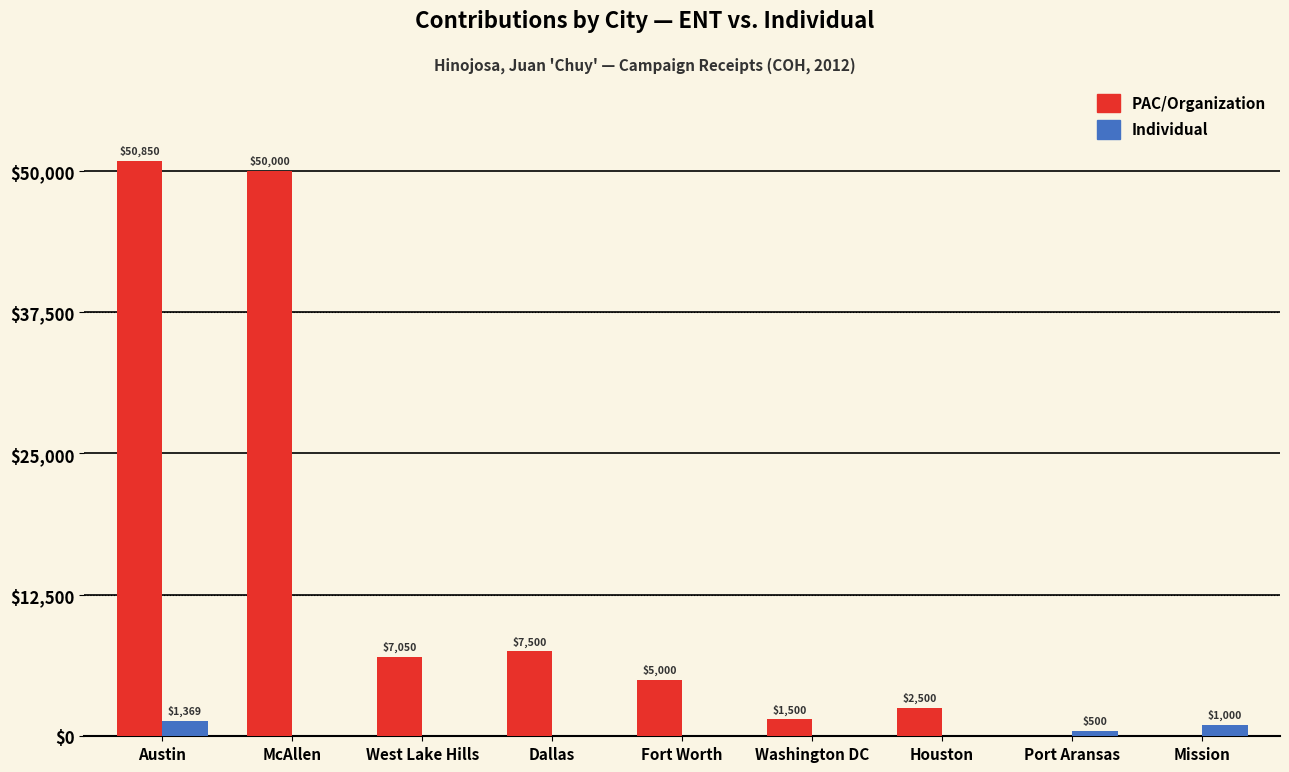

Is it true that Individual equals 0 at McAllen?

True